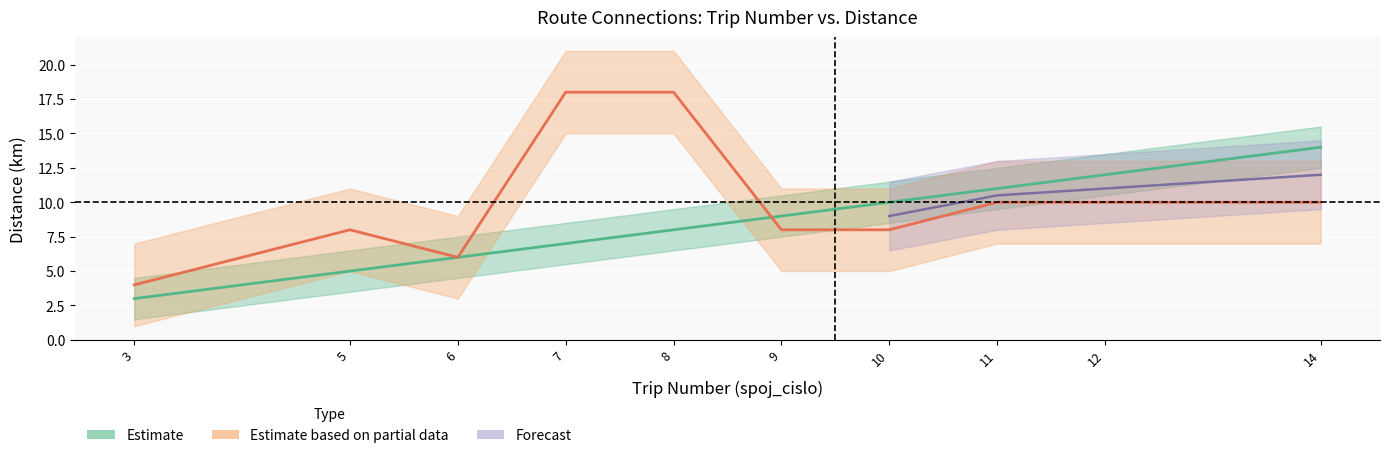

How many times do spoj_cislo and trasa_km cross each other?

1